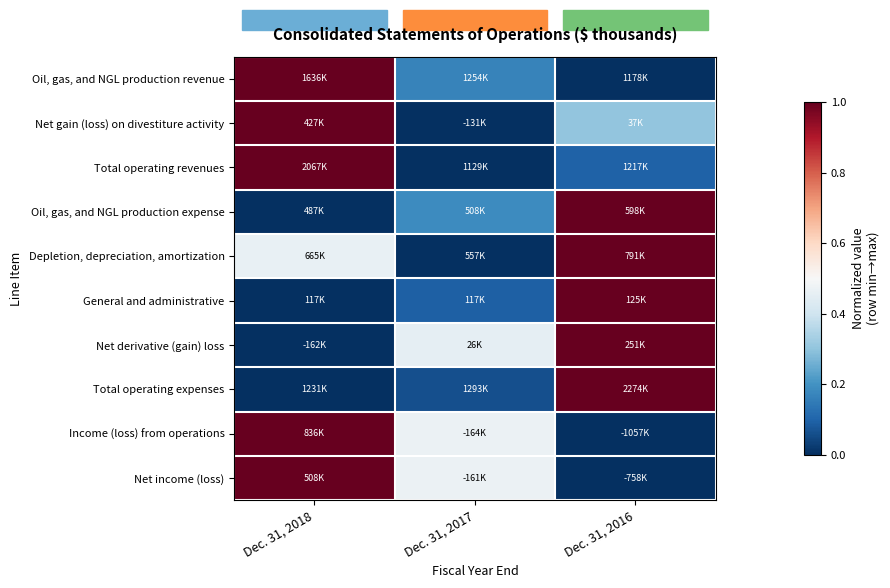

Reading left to right, transcribe all the data shown in this chart.

Oil, gas, and NGL production revenue: Dec. 31, 2018=1.0	Dec. 31, 2017=0.2	Dec. 31, 2016=0.0
Net gain (loss) on divestiture activity: Dec. 31, 2018=1.0	Dec. 31, 2017=0.0	Dec. 31, 2016=0.3
Total operating revenues: Dec. 31, 2018=1.0	Dec. 31, 2017=0.0	Dec. 31, 2016=0.1
Oil, gas, and NGL production expense: Dec. 31, 2018=0.0	Dec. 31, 2017=0.2	Dec. 31, 2016=1.0
Depletion, depreciation, amortization: Dec. 31, 2018=0.5	Dec. 31, 2017=0.0	Dec. 31, 2016=1.0
General and administrative: Dec. 31, 2018=0.0	Dec. 31, 2017=0.1	Dec. 31, 2016=1.0
Net derivative (gain) loss: Dec. 31, 2018=0.0	Dec. 31, 2017=0.5	Dec. 31, 2016=1.0
Total operating expenses: Dec. 31, 2018=0.0	Dec. 31, 2017=0.1	Dec. 31, 2016=1.0
Income (loss) from operations: Dec. 31, 2018=1.0	Dec. 31, 2017=0.5	Dec. 31, 2016=0.0
Net income (loss): Dec. 31, 2018=1.0	Dec. 31, 2017=0.5	Dec. 31, 2016=0.0